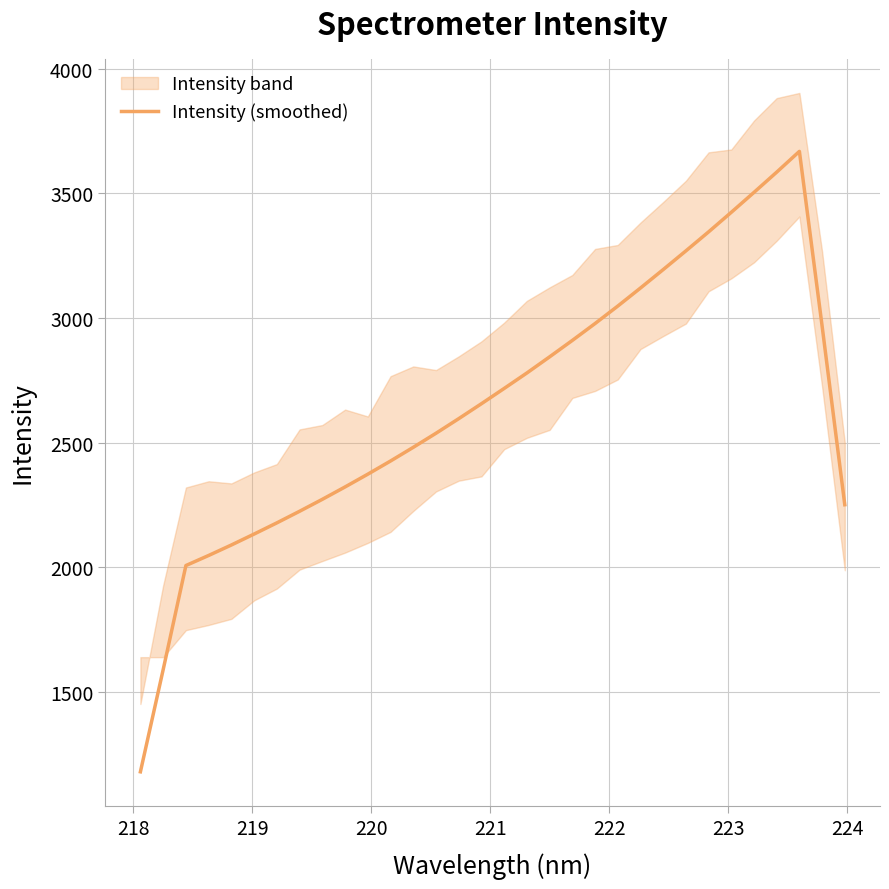

True or false: there are more than 0 points higher than both neighbors.

True